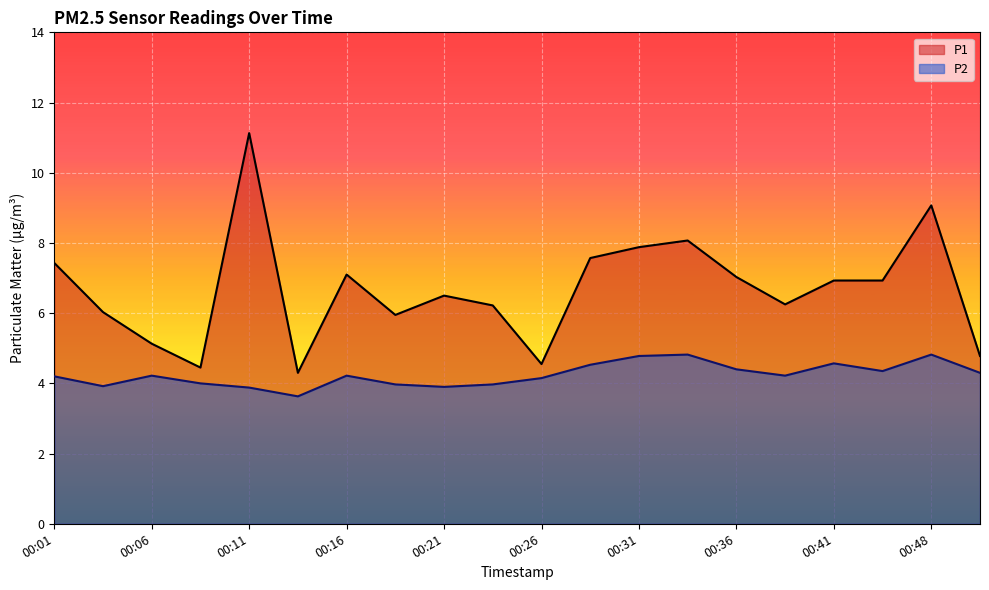

What is the difference between the maximum and minimum values in the P2 series?

1.2